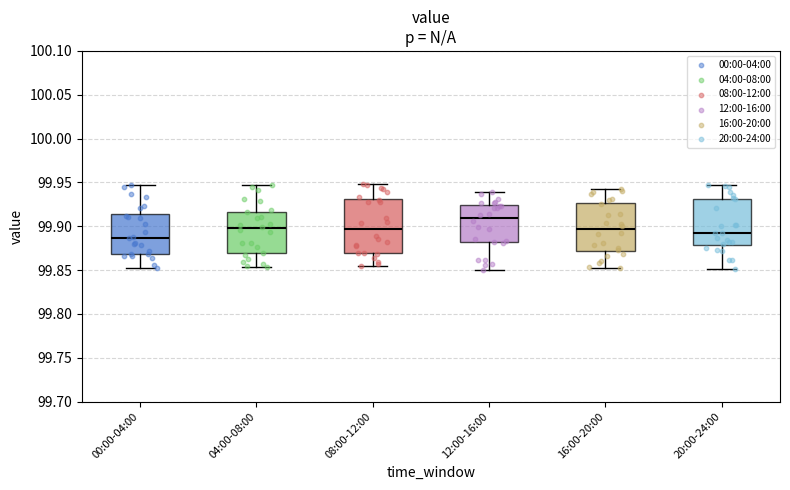

Where is the lower edge of the box for 20:00-24:00 on the y-axis? The values are not printed on the chart, so give them approximately, as read against the axis.

99.880